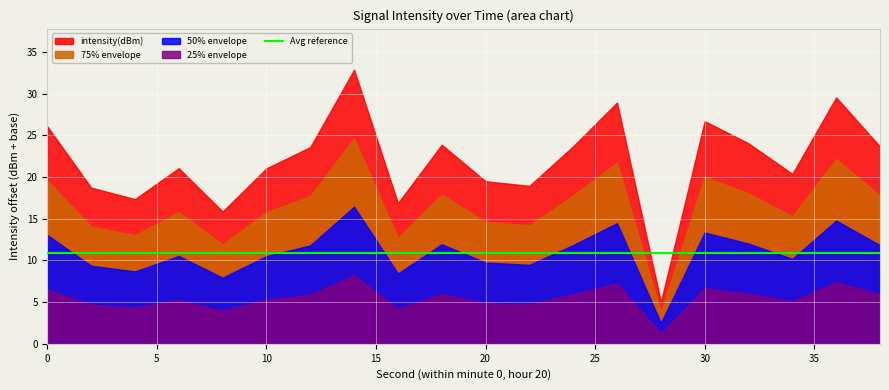

What is the difference between the maximum and minimum values in the 75% envelope series?

20.9